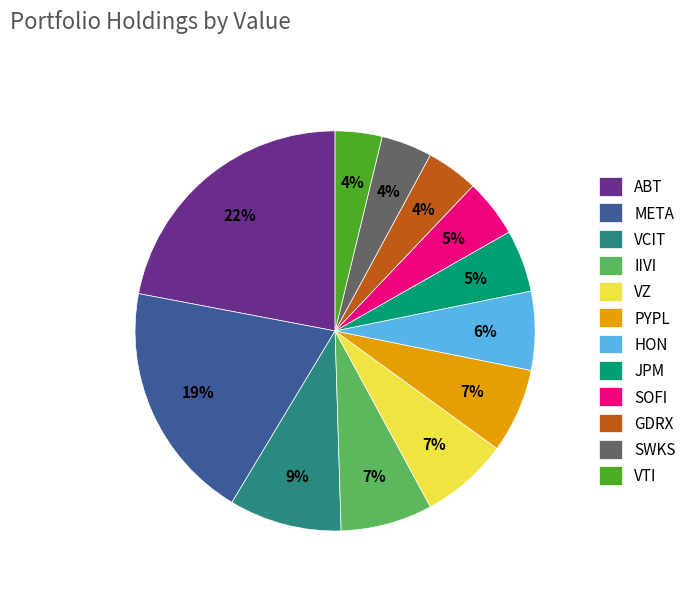

Do ABT and META together represent more than half of the pie?

No